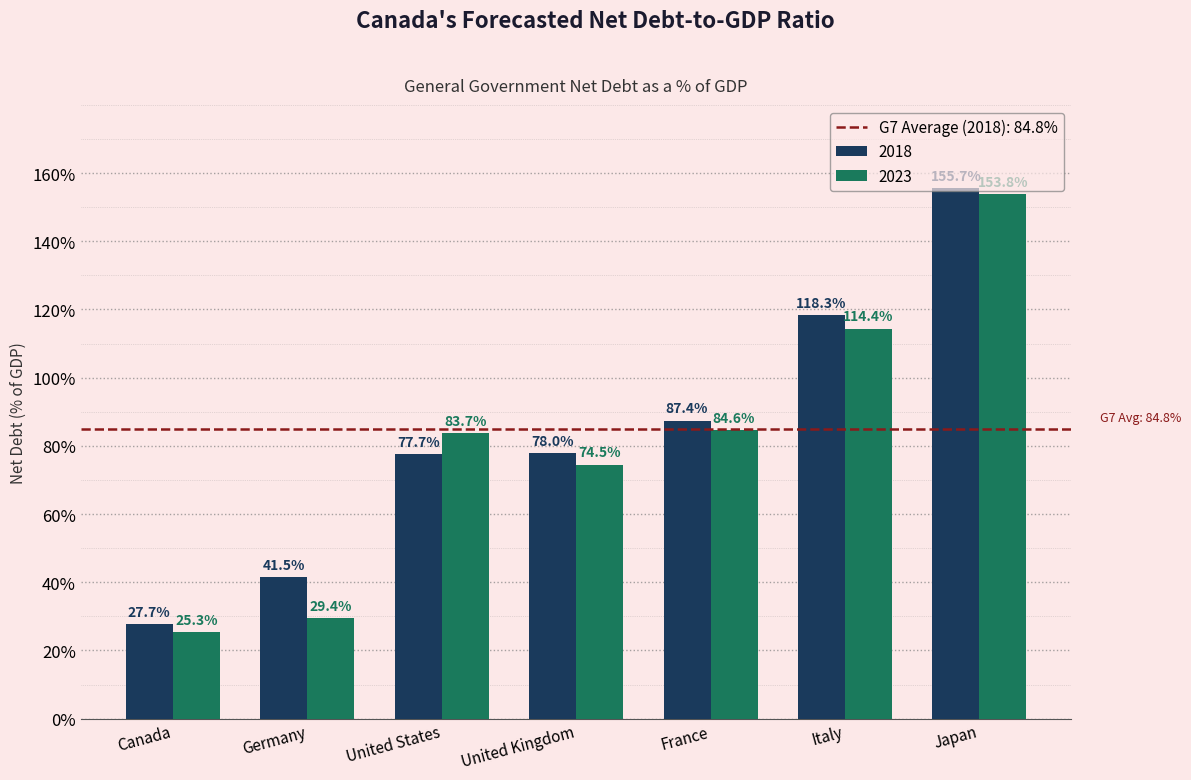

What is the lowest value of the 2023 series?

25.3